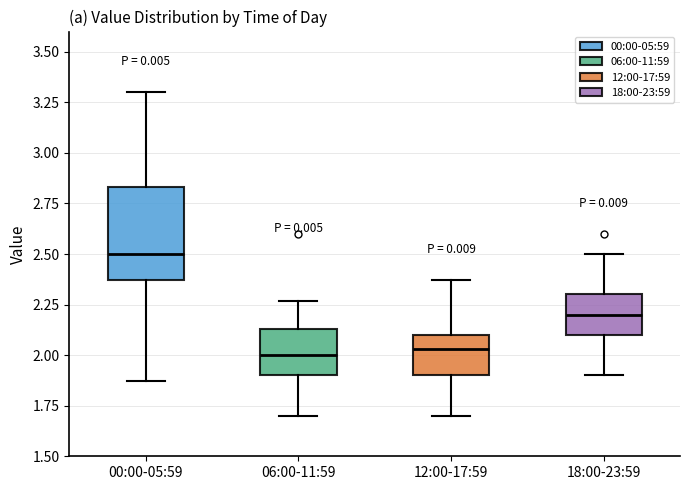

Which box is the tallest, from its lower edge to its upper edge?

00:00-05:59